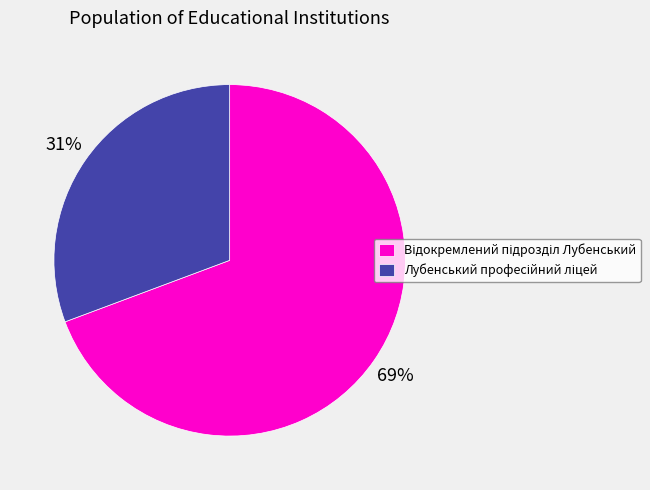

To the nearest percent, what is the average slice percentage?

50%